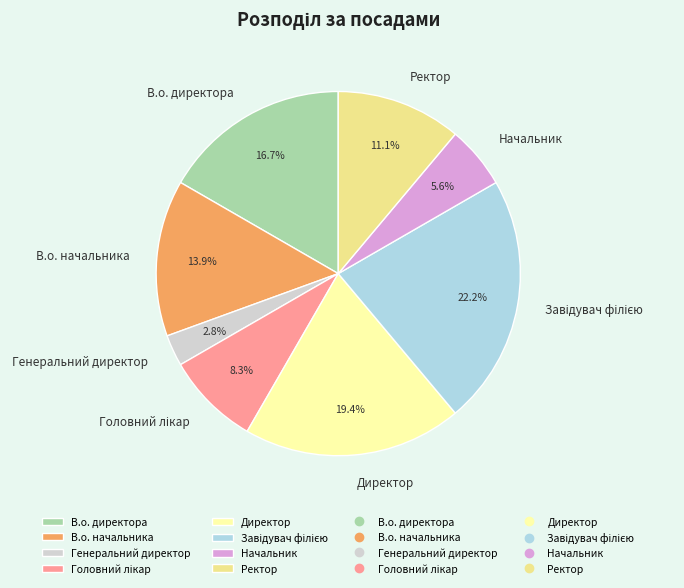

To the nearest percent, what portion does В.о. начальника represent?

14%